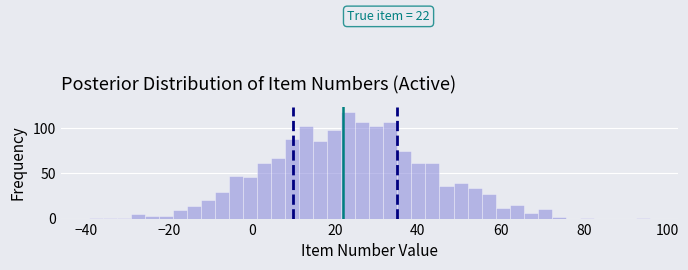

Around what value on the x-axis is the tallest bar? Give the approximate position of its centre, as read against the axis.

24